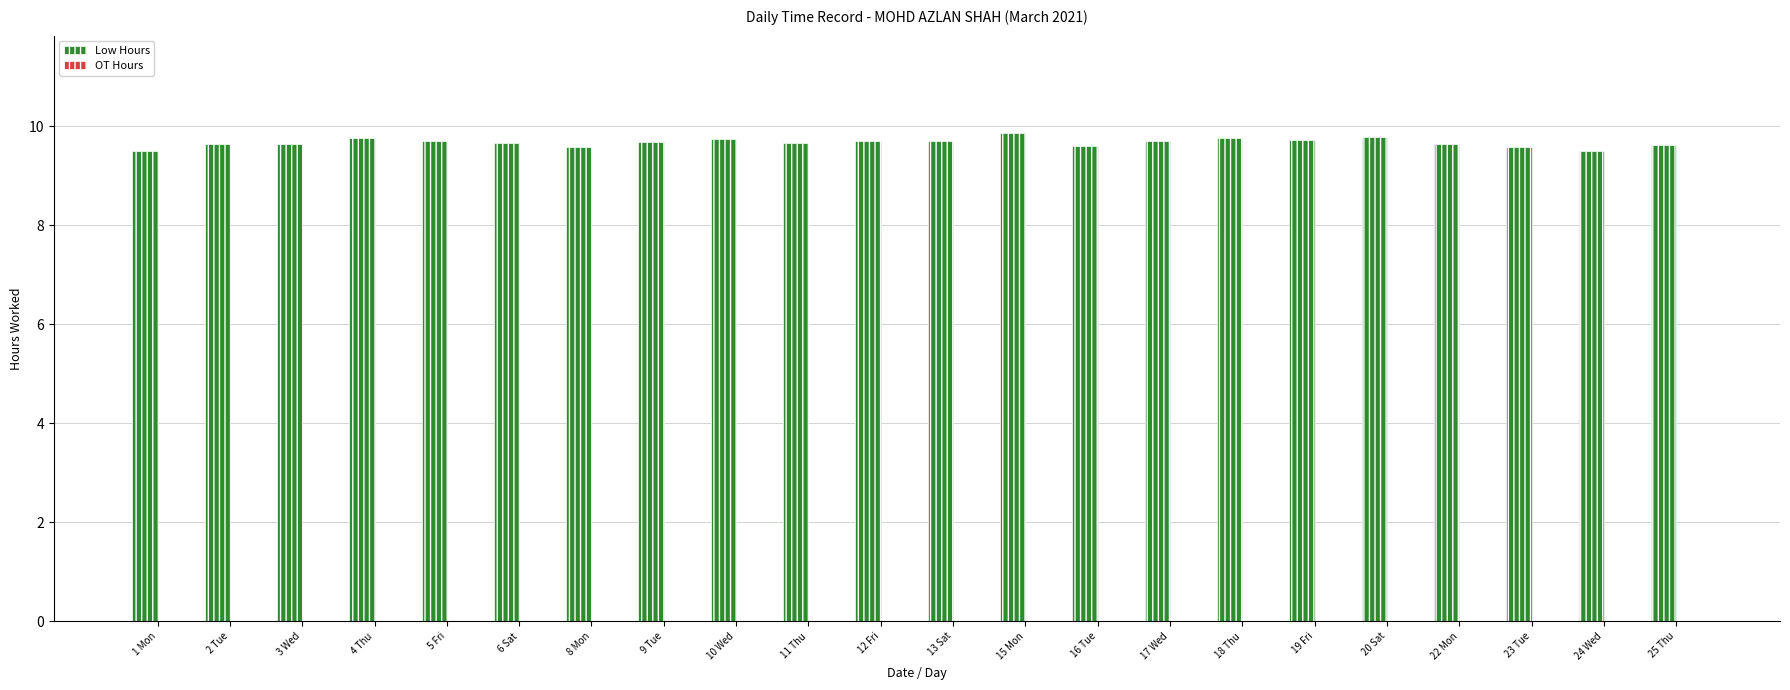

Is it true that the value at 19 Fri is 9.7?

True